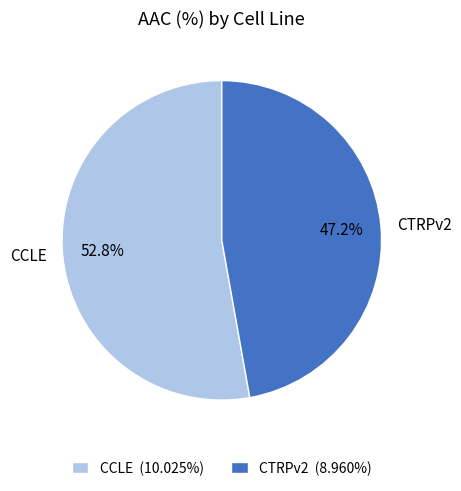

What percentage is NOT represented by CCLE?

47.2%